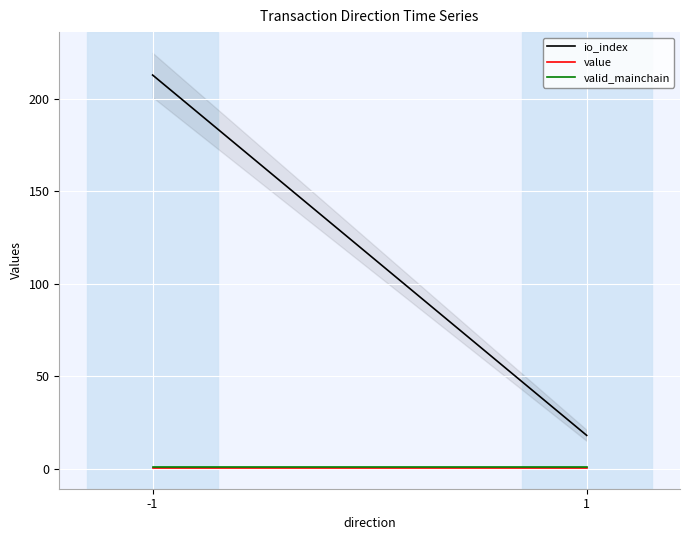

Reading right to left, list all the values displayed in this chart.

io_index: 18.0	213.0
value: 0.4	0.4
valid_mainchain: 1.0	1.0